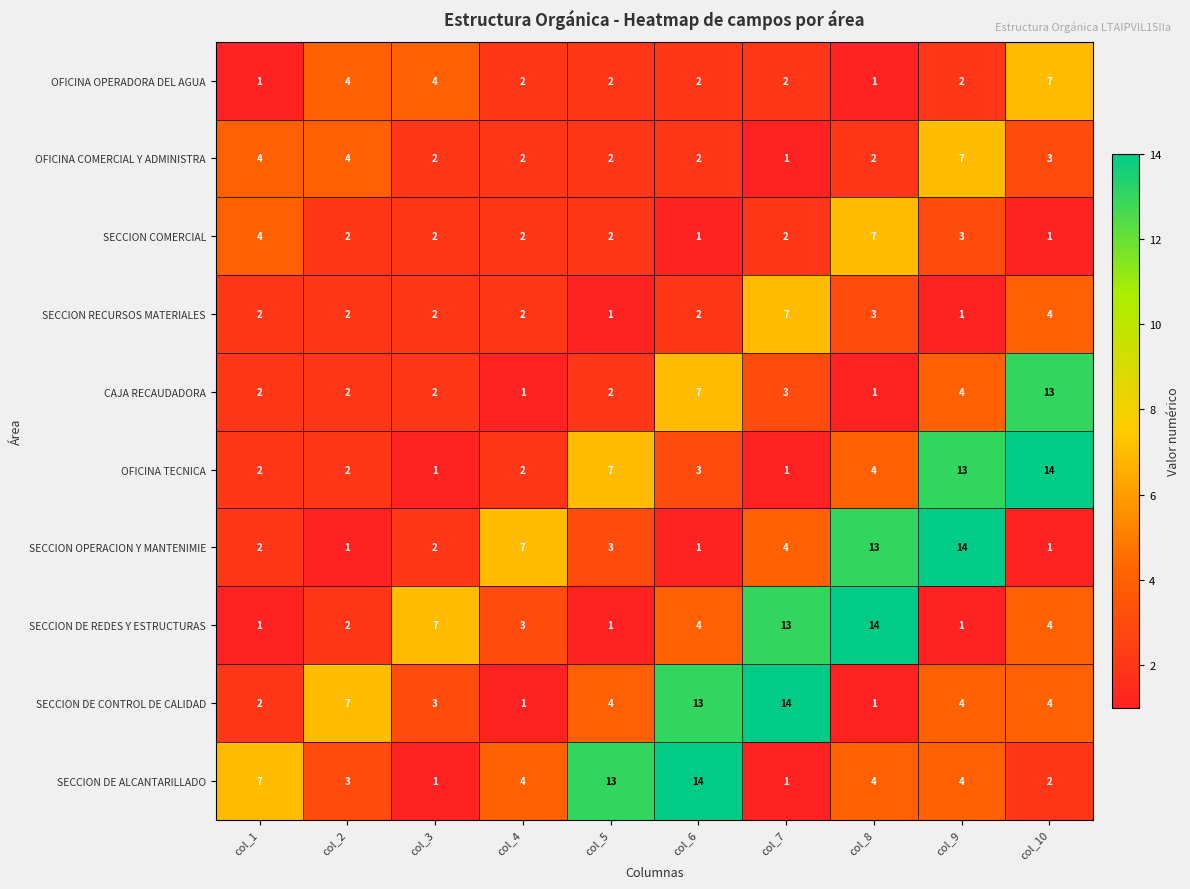

The SECCION COMERCIAL series shows 2 at col_5. True or false?

True